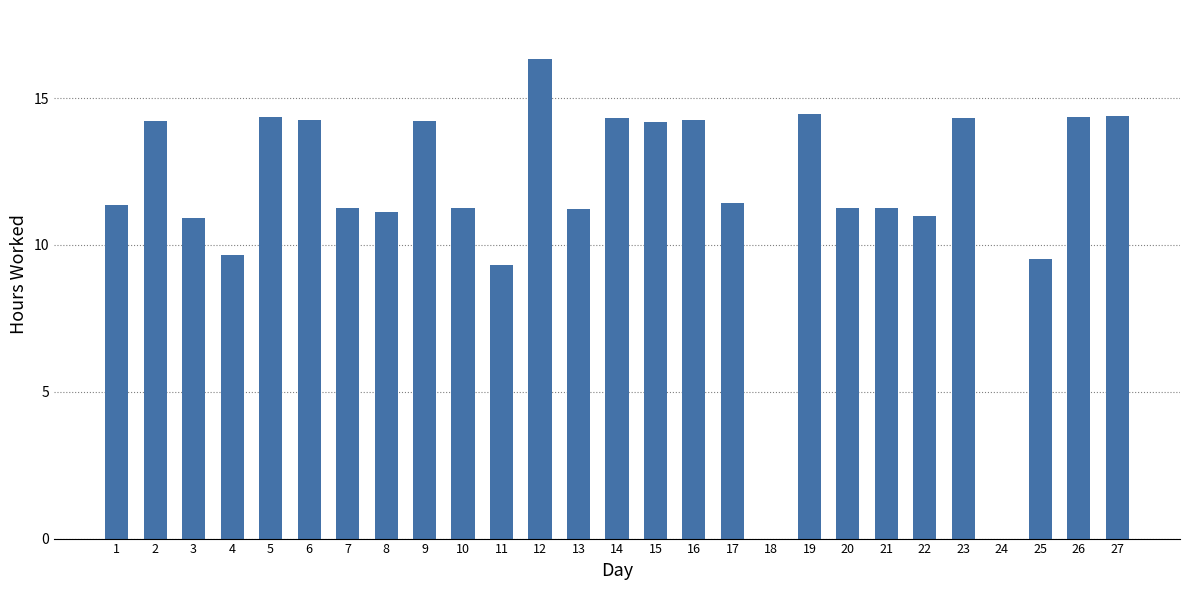

Does the chart contain stacked bars?

No